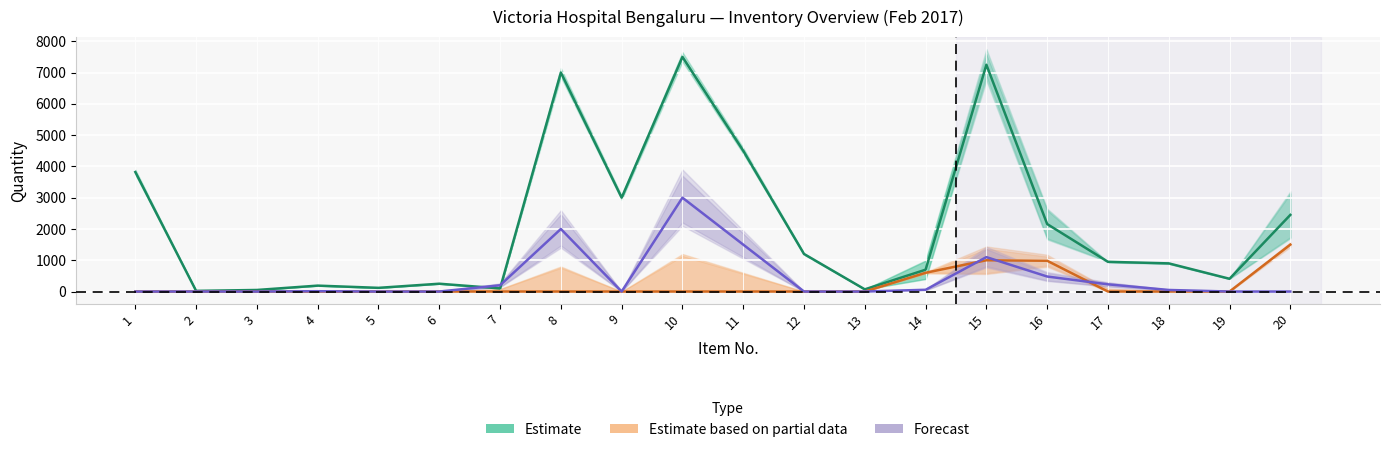

Reading left to right, transcribe all the data shown in this chart.

Estimate: 1=3820	2=21	3=50	4=189	5=118	6=250	7=100	8=7000	9=3000	10=7500	11=4500	12=1200	13=70	14=698	15=7250	16=2157	17=950	18=900	19=408	20=2450
Estimate based on partial data: 1=0	2=0	3=0	4=0	5=0	6=0	7=0	8=0	9=0	10=0	11=0	12=0	13=0	14=600	15=1000	16=984	17=0	18=0	19=0	20=1500
Forecast: 1=0	2=1	3=0	4=10	5=0	6=0	7=200	8=2000	9=0	10=3000	11=1500	12=0	13=0	14=56	15=1100	16=480	17=230	18=50	19=0	20=0